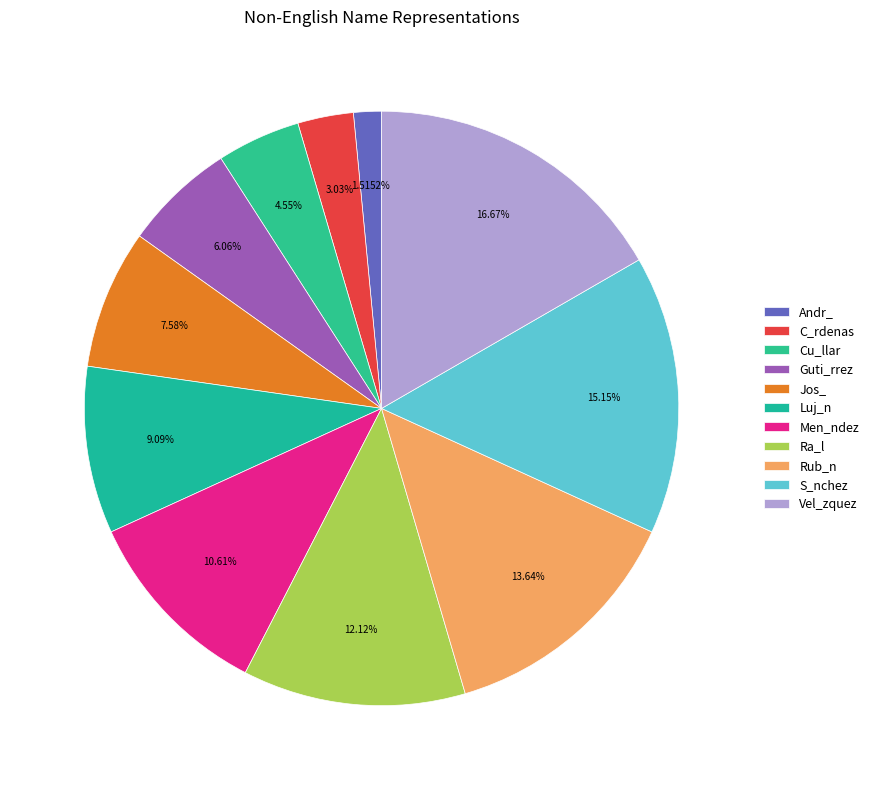

To the nearest percent, what percentage of the pie is Ra_l?

12%